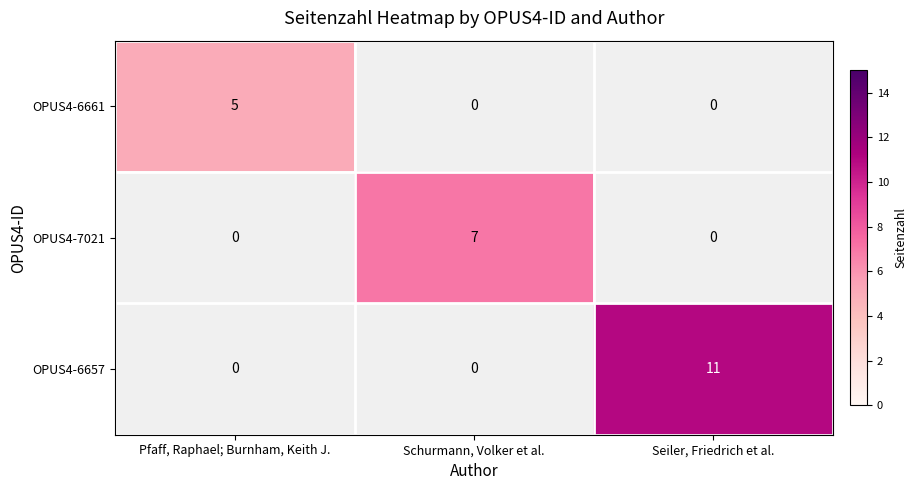

At which category does the chart reach its minimum across all series?

Pfaff, Raphael; Burnham, Keith J.